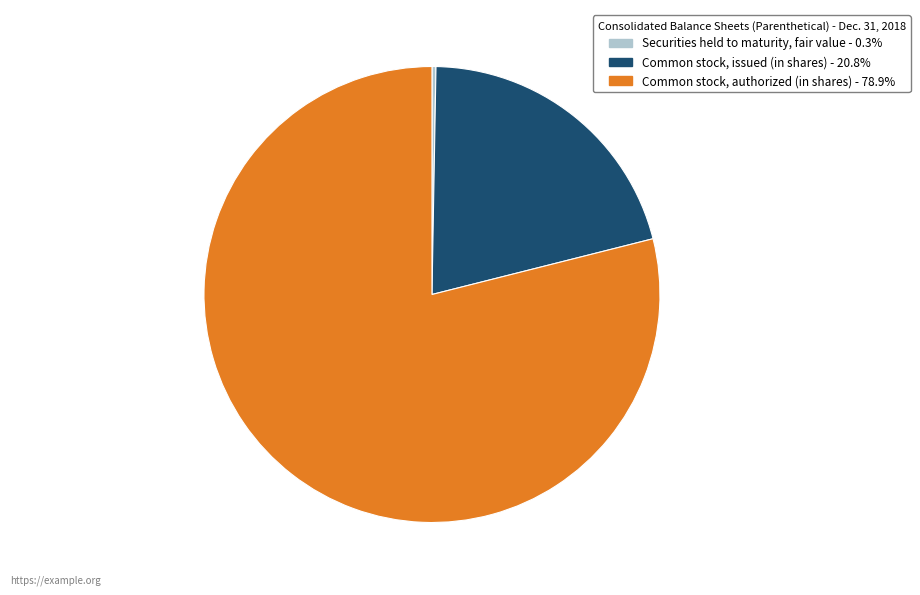

Does Common stock, authorized (in shares) represent more than half of the total?

Yes